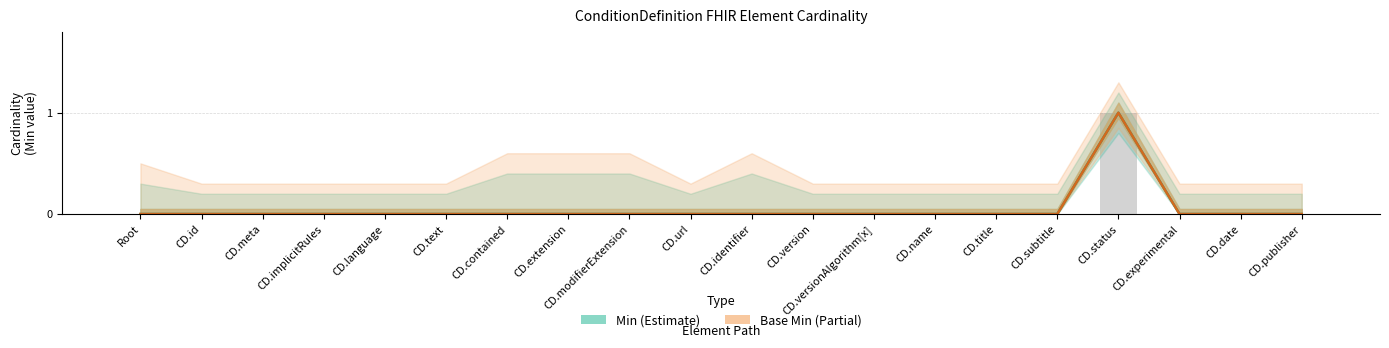

Rank the categories by Base Min value from lowest to highest.

Root, CD.id, CD.meta, CD.implicitRules, CD.language, CD.text, CD.contained, CD.extension, CD.modifierExtension, CD.url, CD.identifier, CD.version, CD.versionAlgorithm[x], CD.name, CD.title, CD.subtitle, CD.experimental, CD.date, CD.publisher, CD.status